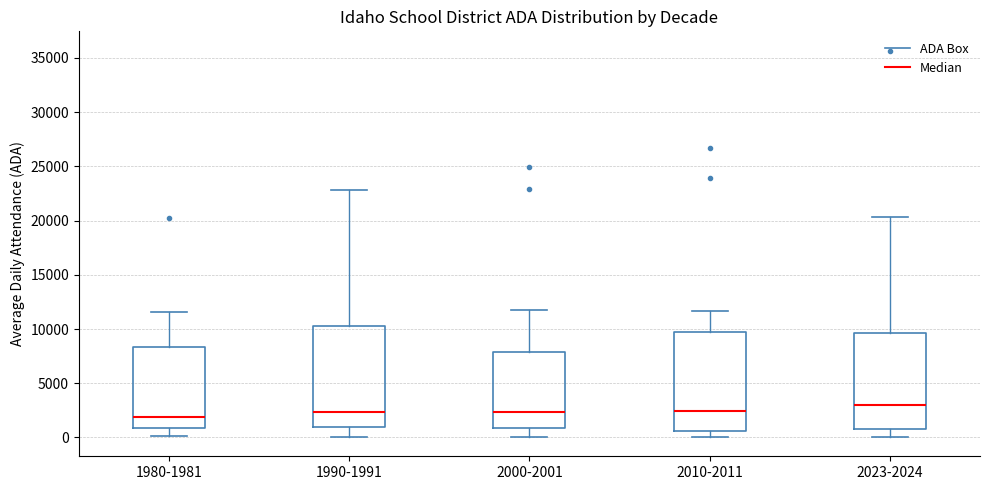

Reading left to right, transcribe this box plot: for each box, give where its median line is, the range the box spans, and where its two whiskers end, as read against the y-axis. The values are not printed on the chart, so give them approximately, as read against the axis.

1980-1981: median 2000, box 1000 to 8500, whiskers 0 to 11500
1990-1991: median 2500, box 1000 to 10500, whiskers 0 to 23000
2000-2001: median 2500, box 1000 to 8000, whiskers 0 to 12000
2010-2011: median 2500, box 500 to 10000, whiskers 0 to 11500
2023-2024: median 3000, box 500 to 9500, whiskers 0 to 20500